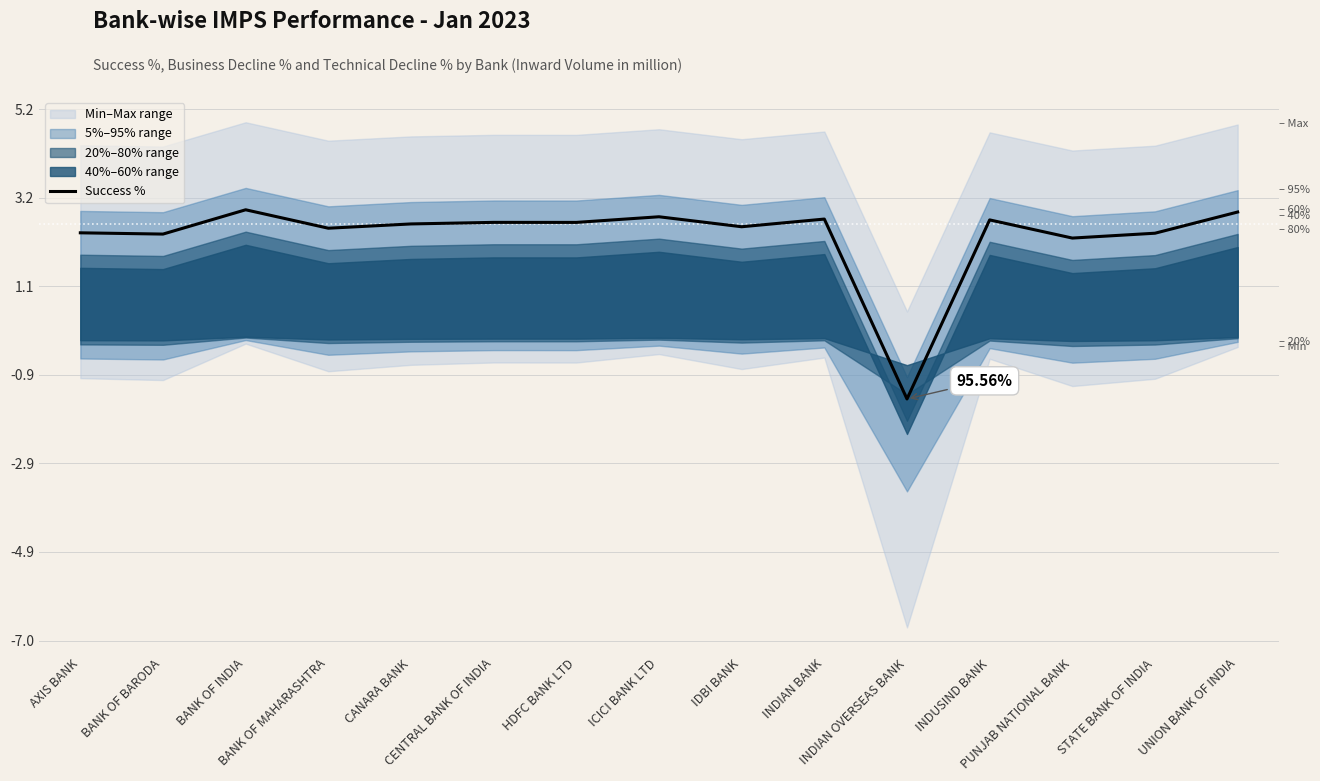

What position from the left is STATE BANK OF INDIA?

14